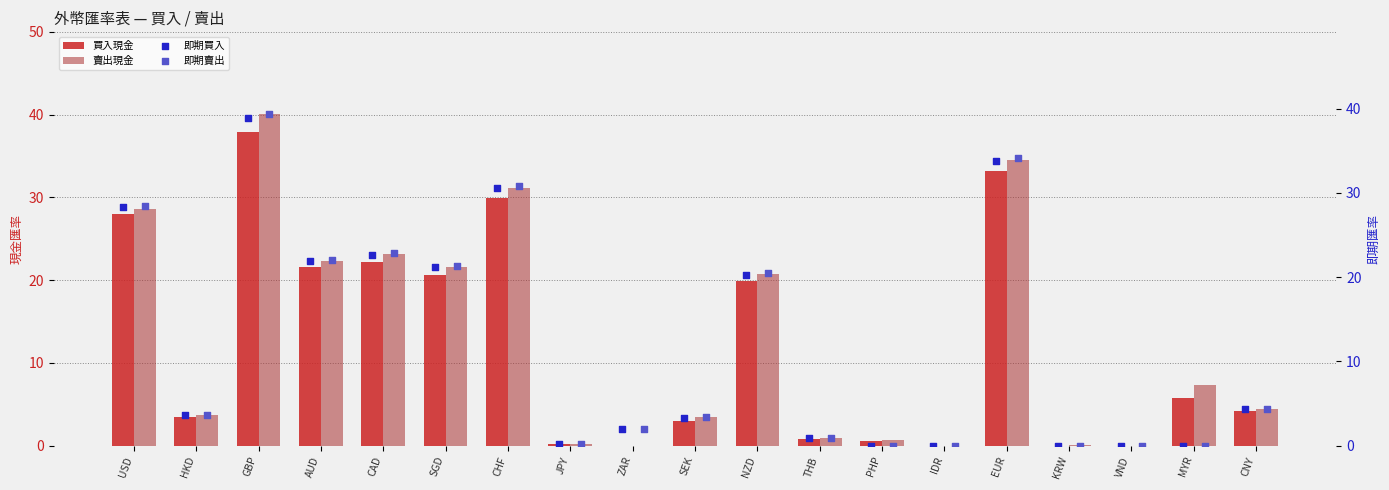

Is the value of 賣出現金 at VND greater than the value of 買入現金 at AUD?

No